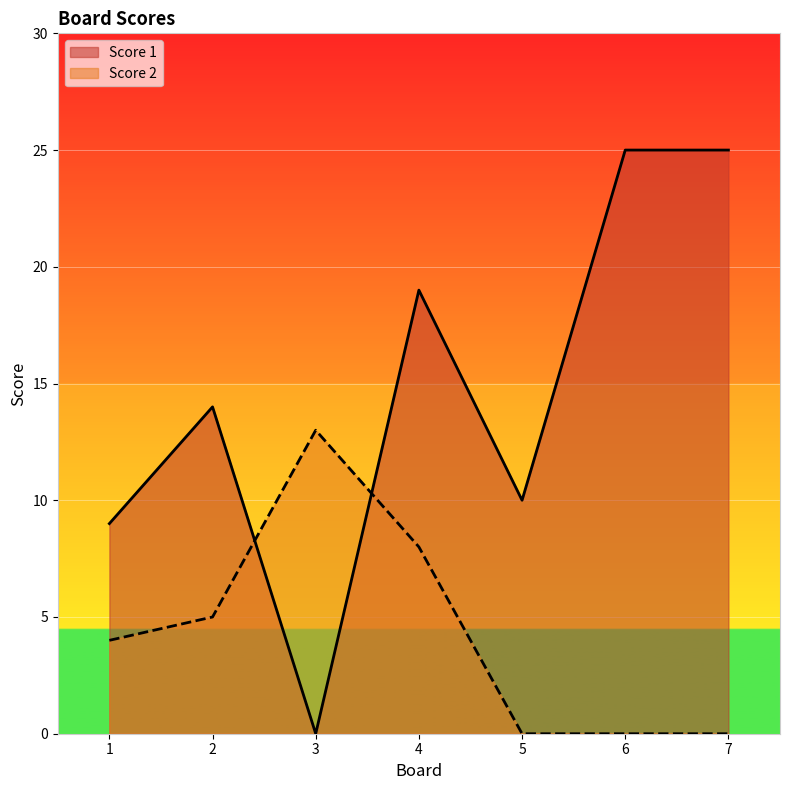

True or false: Score 2 and Score 1 cross at least once.

True